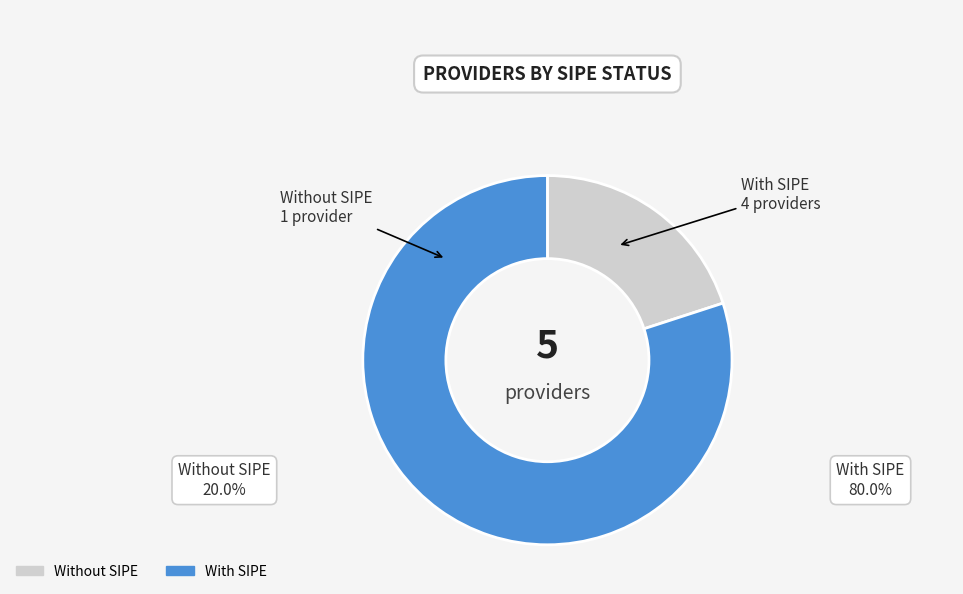

Does any single category account for the majority?

Yes